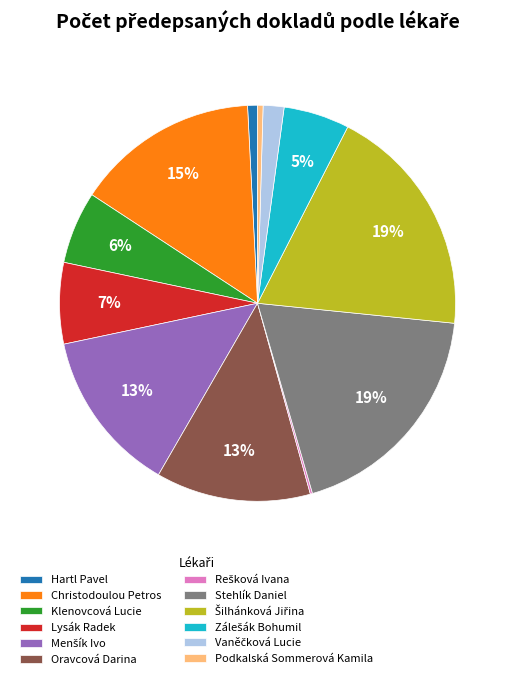

Approximately how many times larger is the value at Christodoulou Petros compared to Podkalská Sommerová Kamila?

33.4